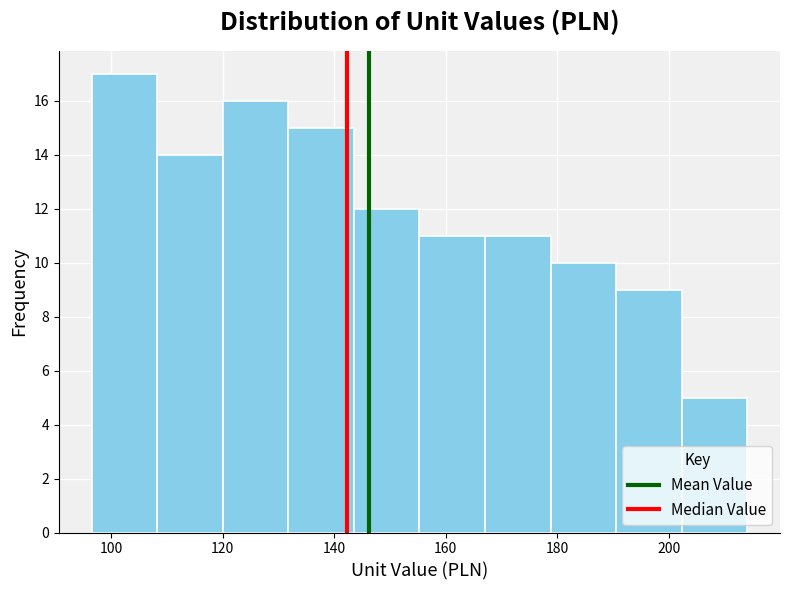

How tall is the bar that spans 144 to 156 on the x-axis? Neither the bar edges nor the heights are printed on the chart, so give them approximately, as read against the axes.

12